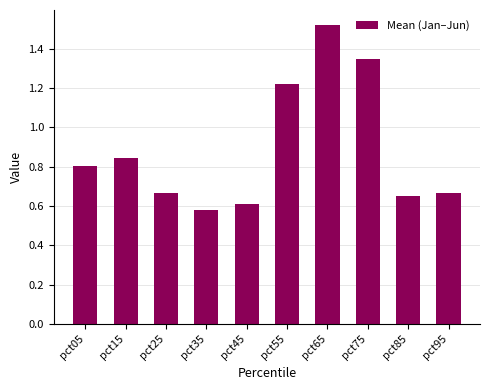

What is the change in value from pct65 to pct95?

-0.9